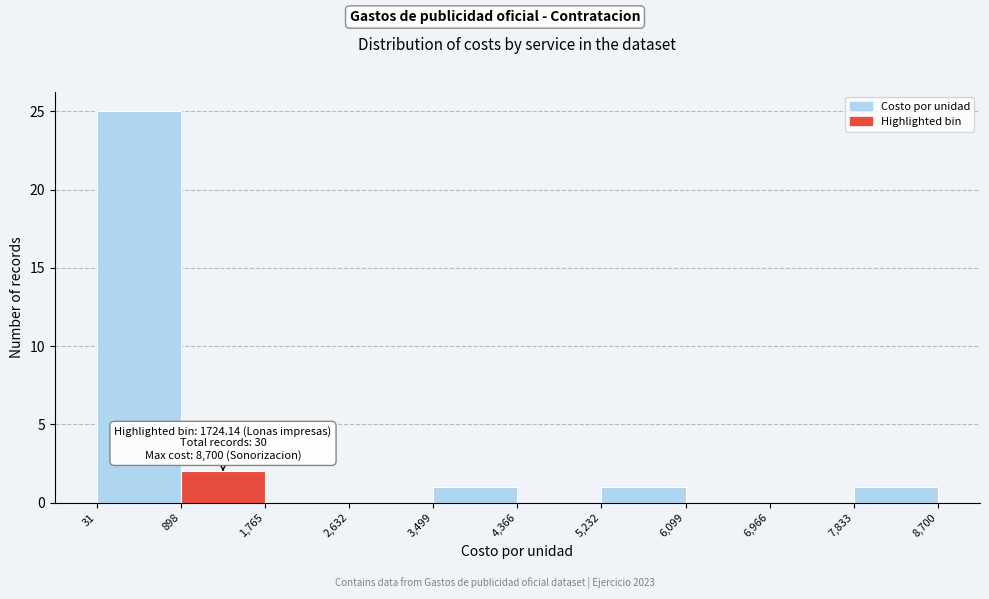

Over which range of the x-axis is the bar tallest?

31 to 898